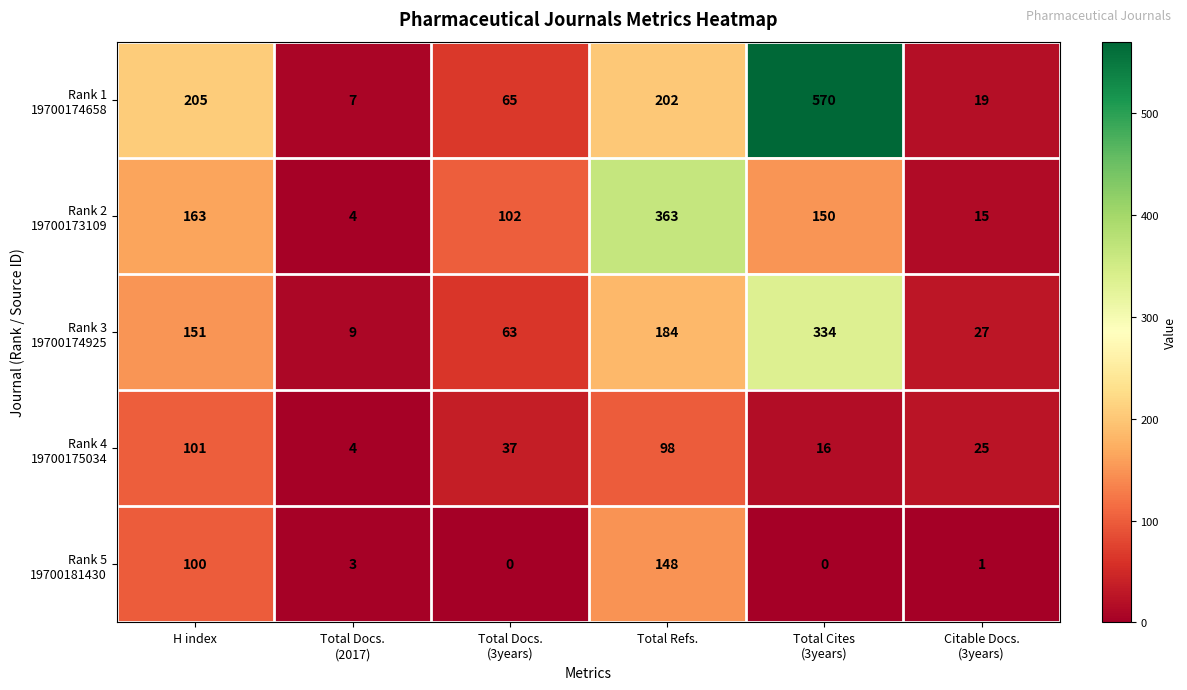

At how many categories does at least one series exceed 4?

6